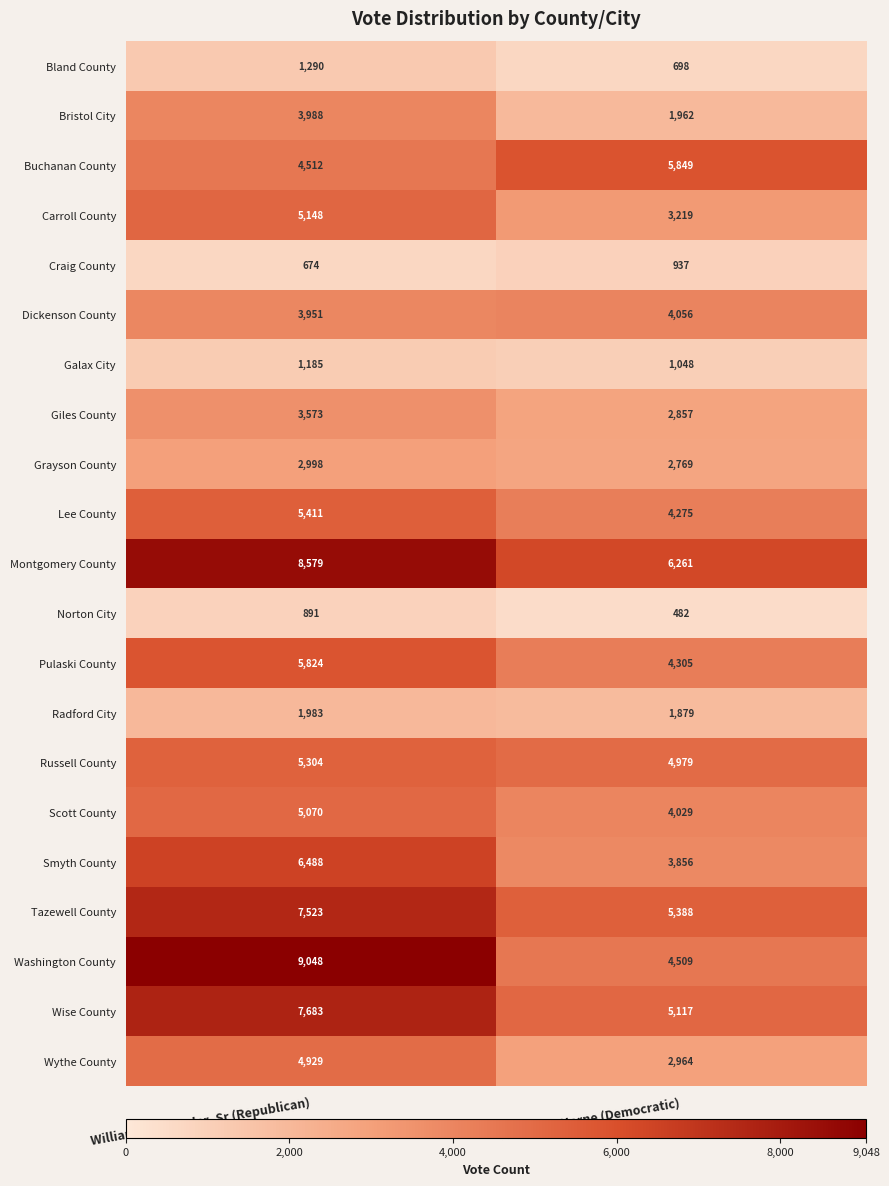

What is the sum of all Radford City values?

3862